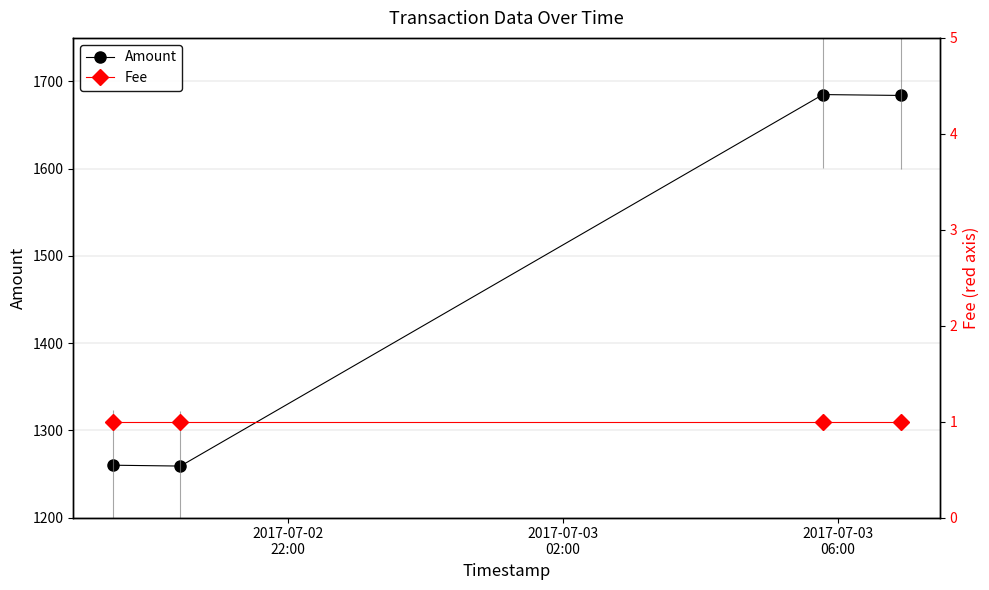

How many values in the Amount series exceed 1684?

1